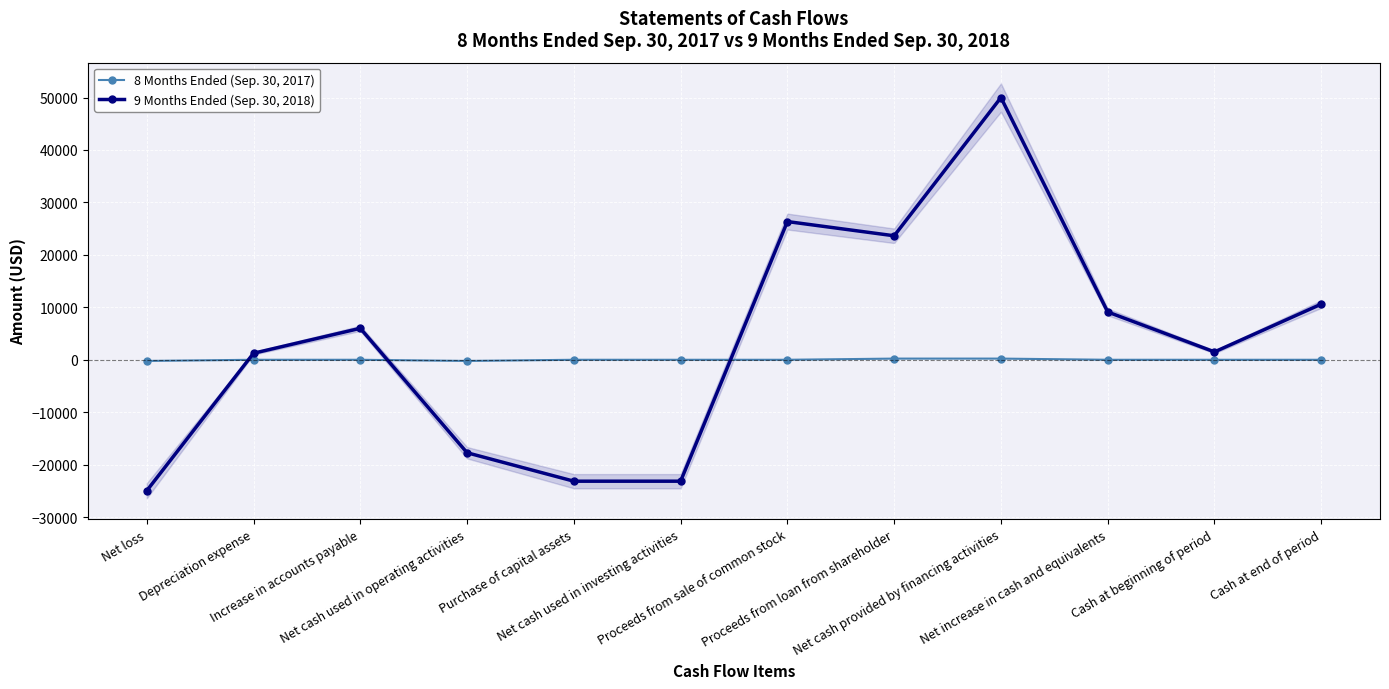

At which category is the sum across all series the highest?

Net cash provided by financing activities